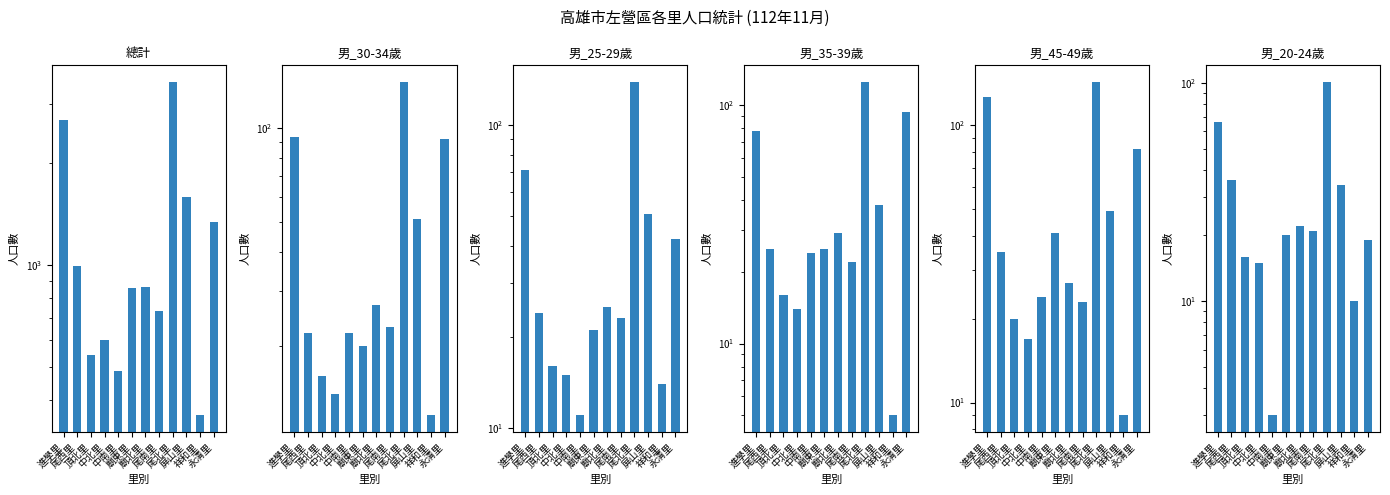

What is the smallest value displayed?

3